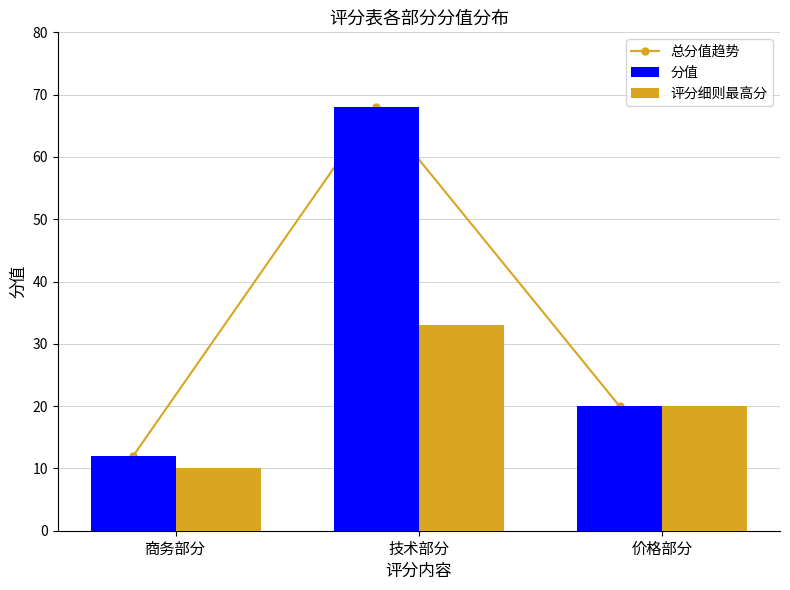

Is the value of 总分值趋势 at 价格部分 greater than the value of 评分细则最高分 at 商务部分?

Yes